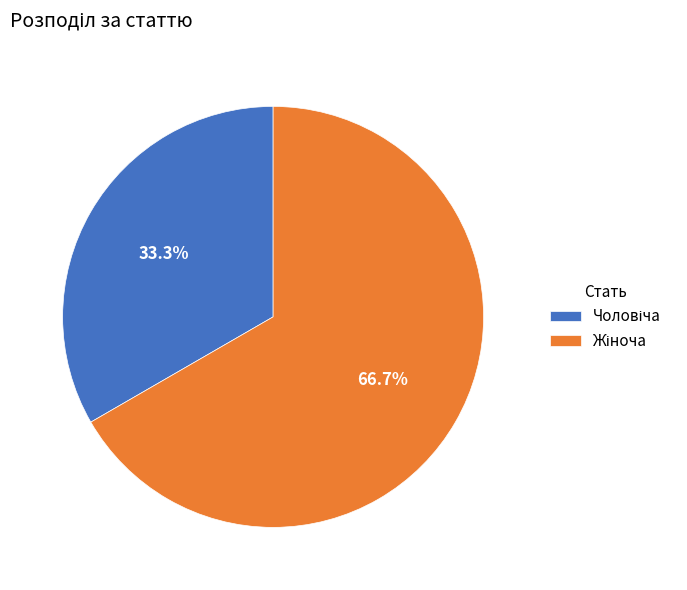

Count the number of slices in the pie.

2